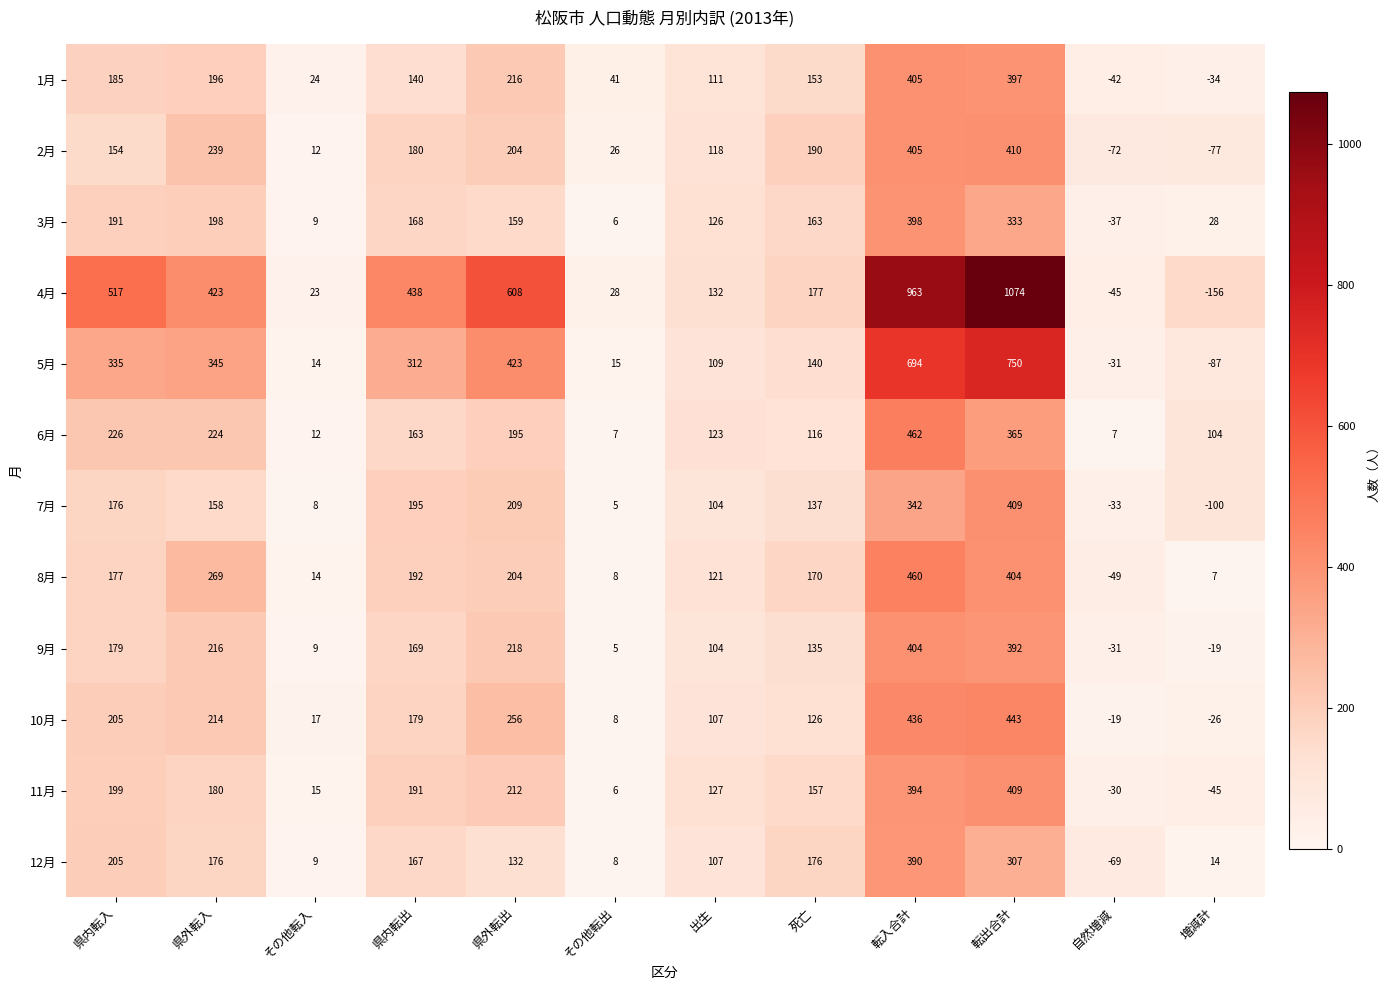

What is the approximate value of 11月 at 出生?

127